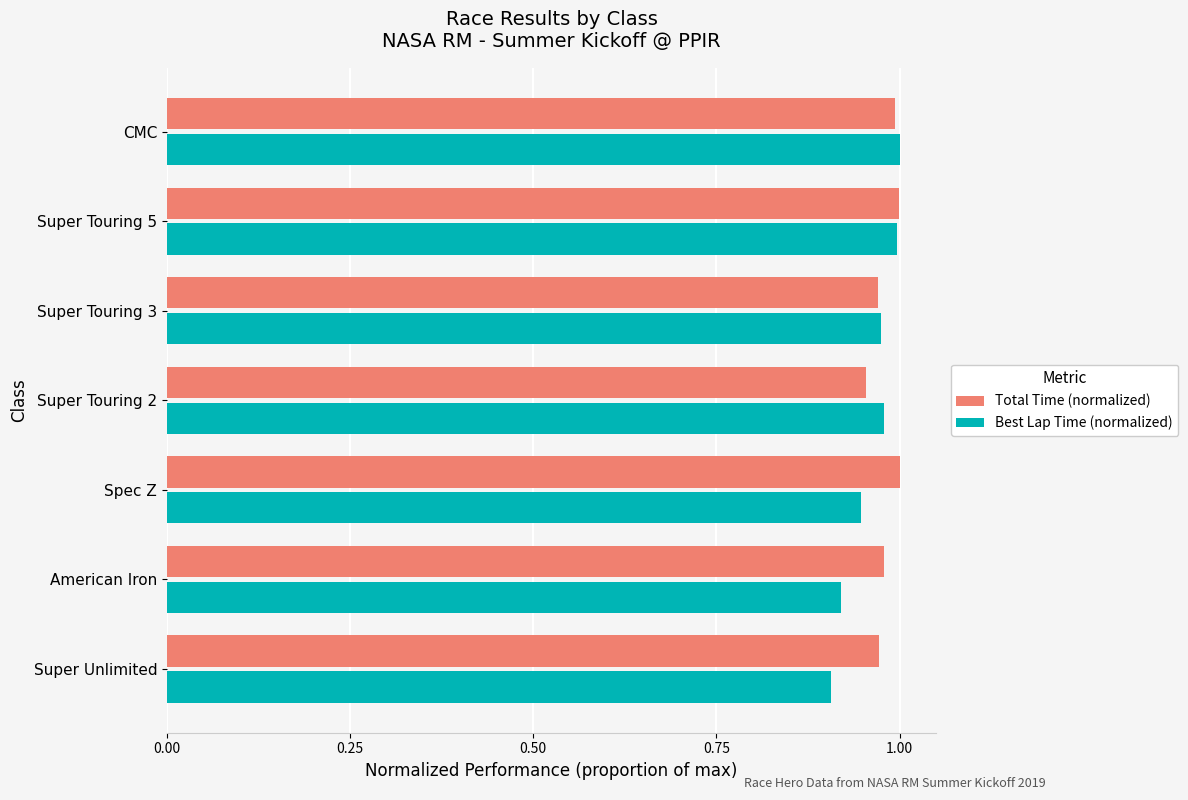

What are all the series names shown in the legend?

Total Time (normalized), Best Lap Time (normalized)